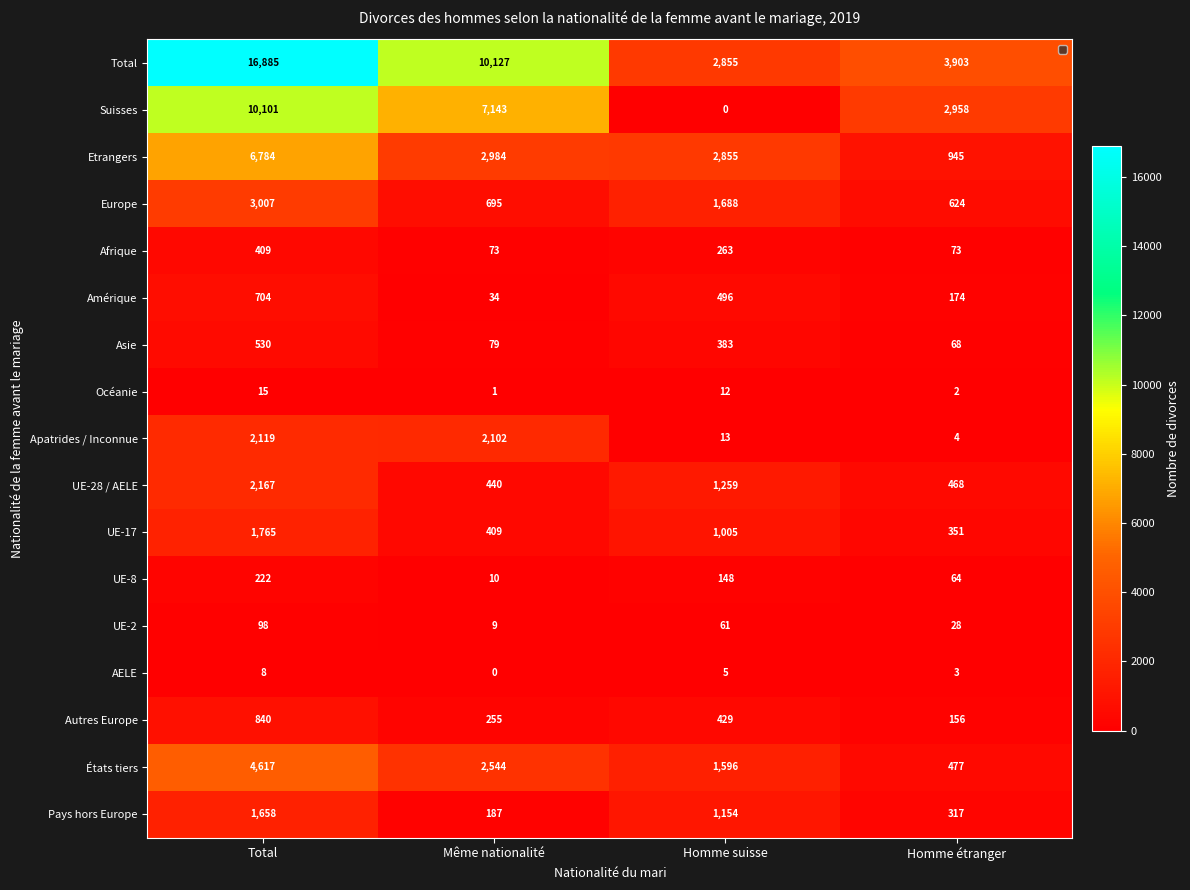

What value does the Asie series have at Même nationalité, to the nearest 5?

80